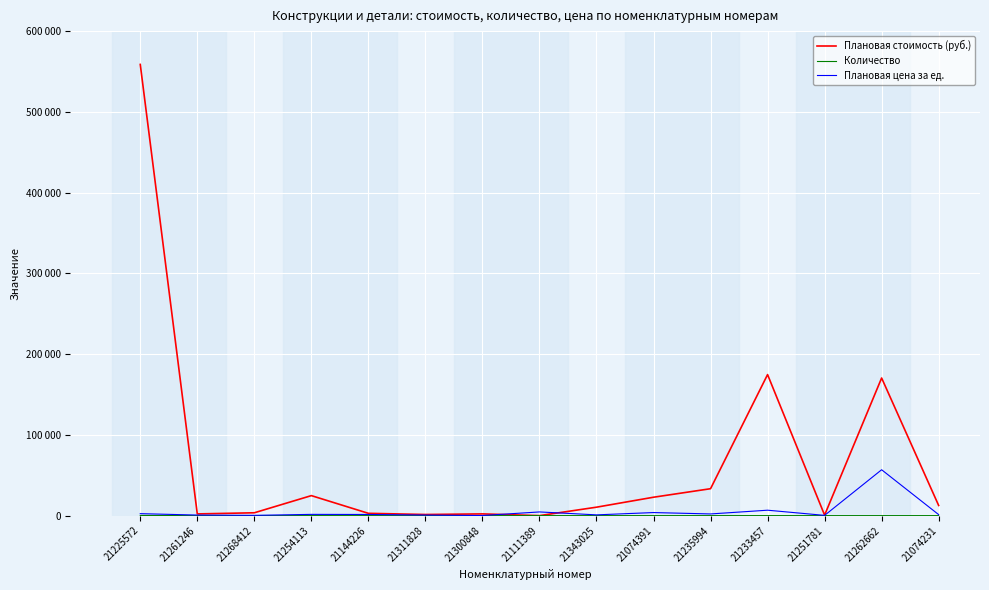

What is the label of the 8th point from the left?

21111389